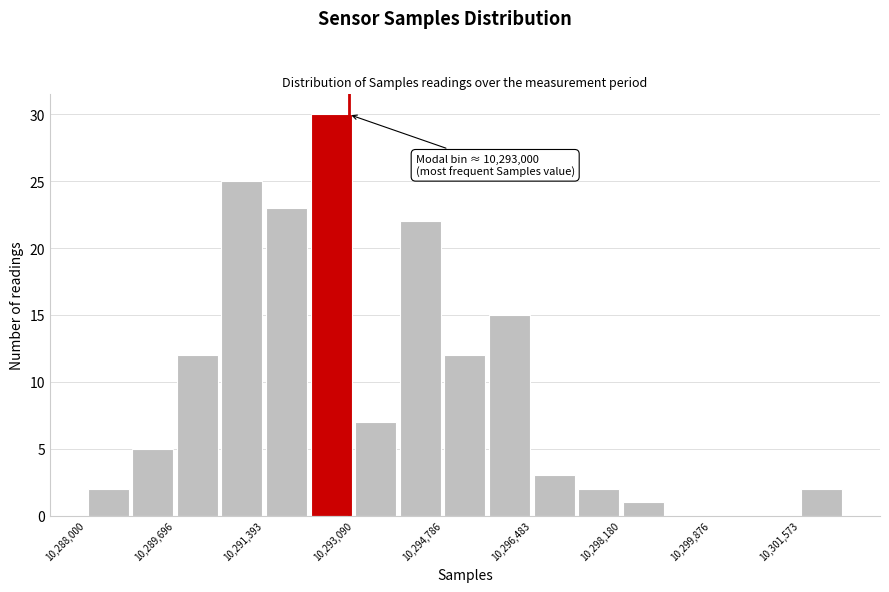

Over which range of the x-axis is the bar tallest?

10292200 to 10293000